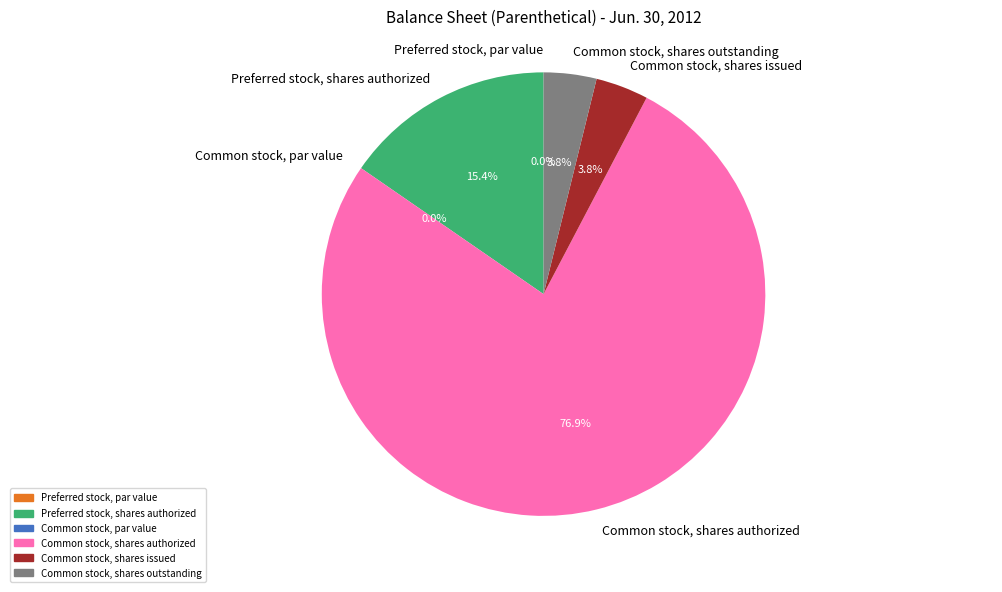

To the nearest percent, what is the difference between the Common stock, shares authorized and Common stock, shares issued slice percentages?

73%